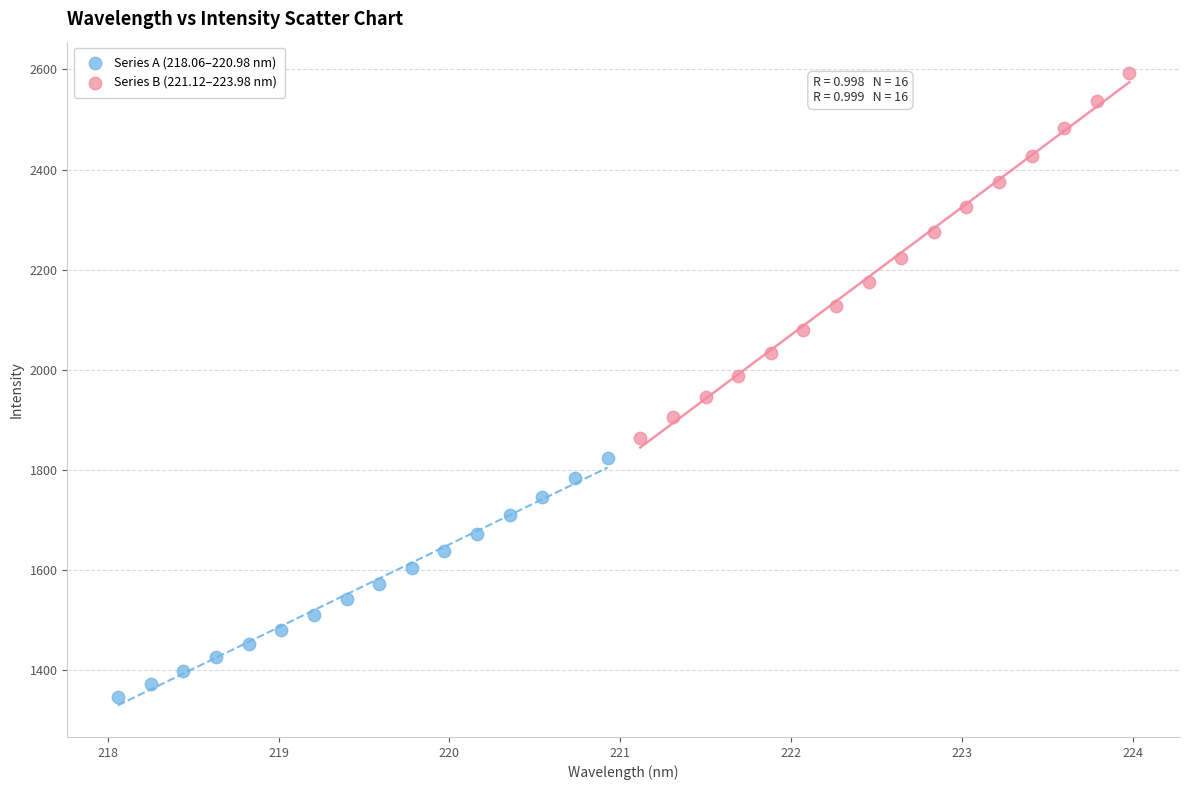

Which series reaches the maximum Y coordinate?

Series B (221.12–223.98 nm)